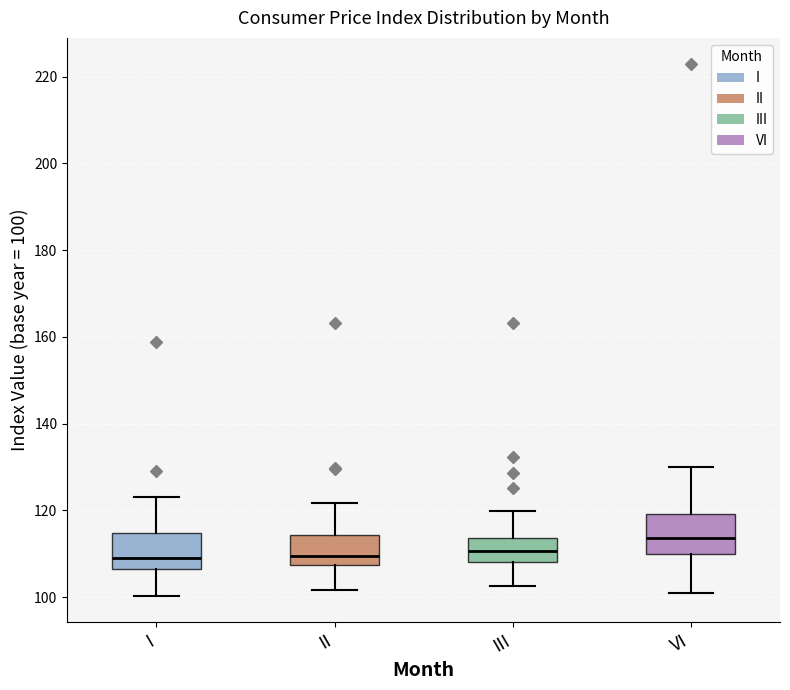

Which box has the highest median line?

VI